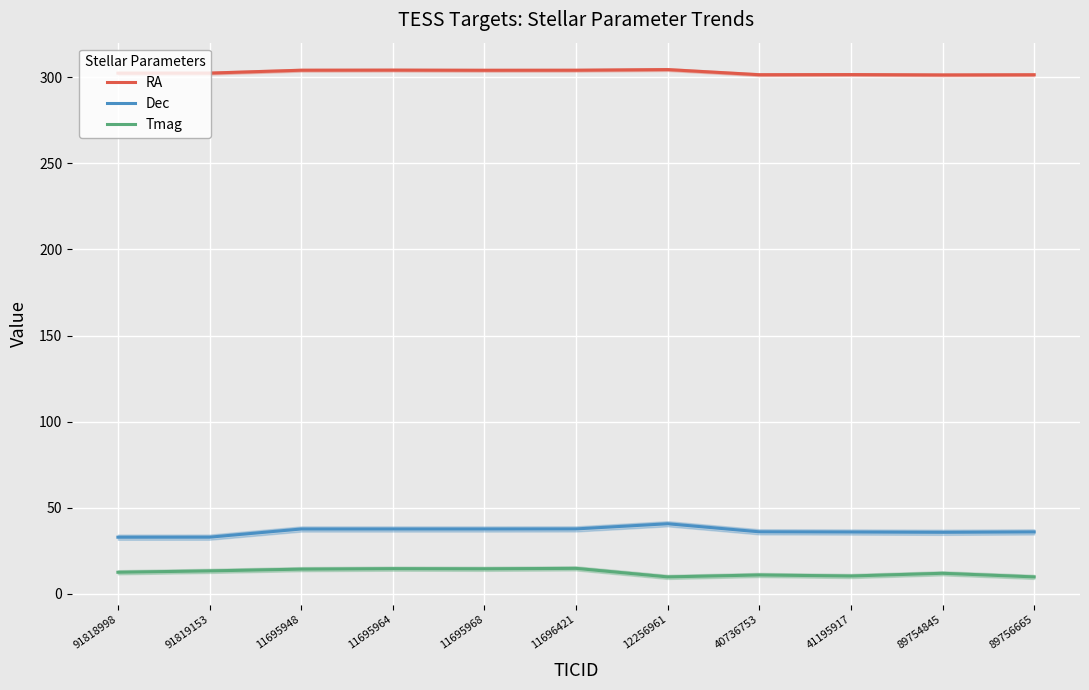

What is the sum of all Dec values?

400.8